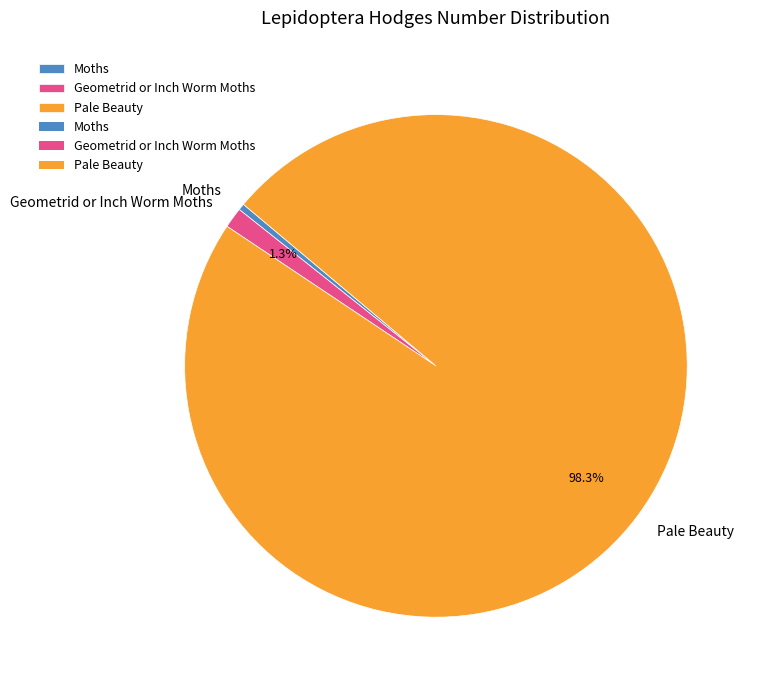

What is the majority slice?

Pale Beauty